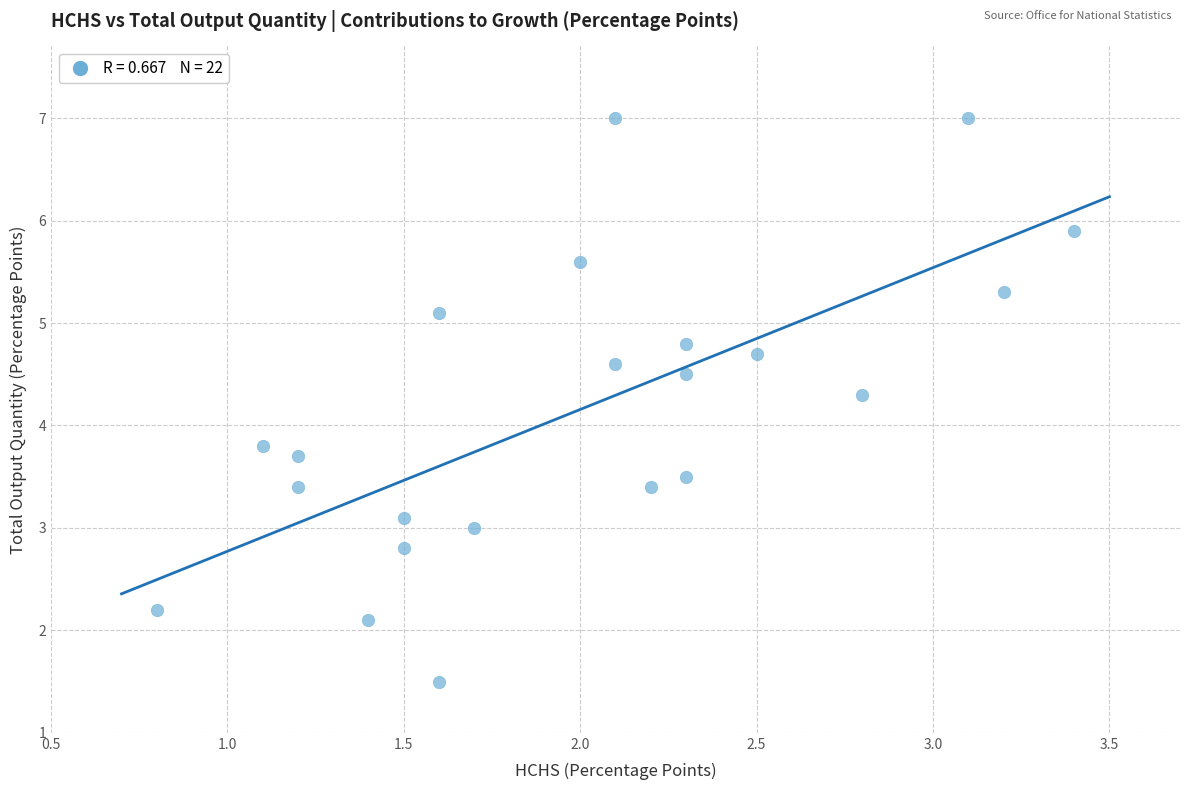

What Y value in the scatter plot is closest to 4?

3.8